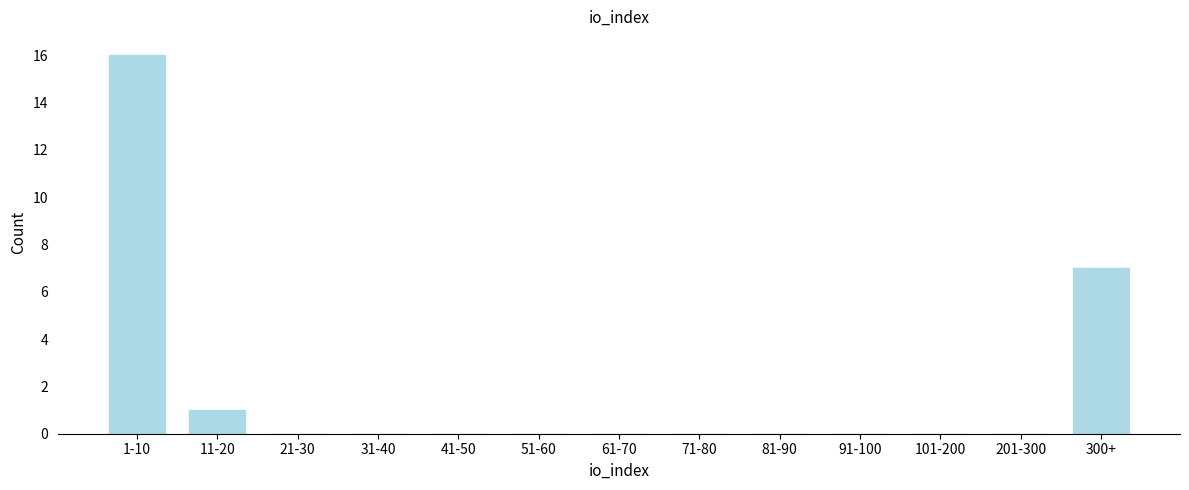

Reading left to right, extract all data points from this chart.

1-10=16	11-20=1	21-30=0	31-40=0	41-50=0	51-60=0	61-70=0	71-80=0	81-90=0	91-100=0	101-200=0	201-300=0	300+=7